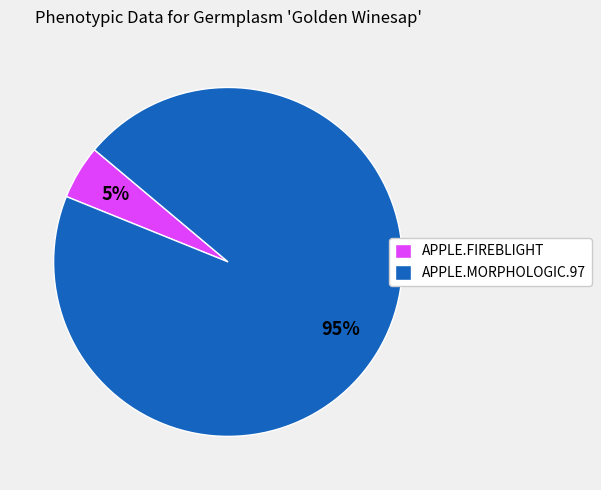

How many slices are in this pie chart?

2